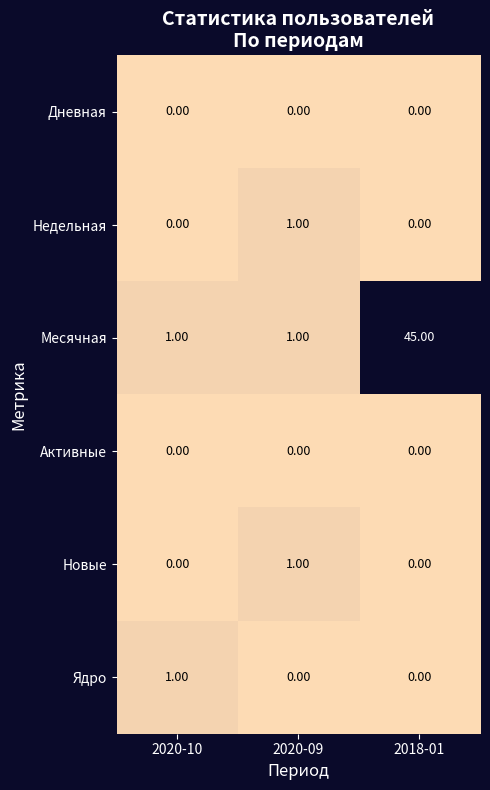

Which series changed the most between 2020-10 and 2018-01?

Месячная